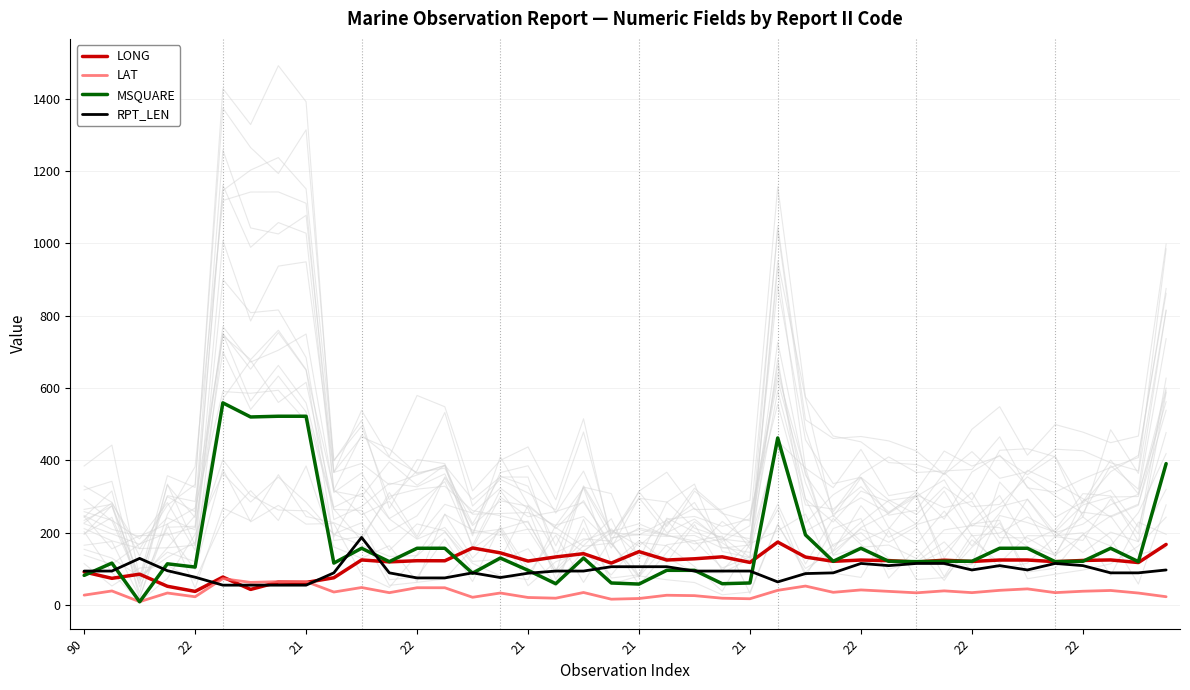

What is the maximum value for LAT?

73.0